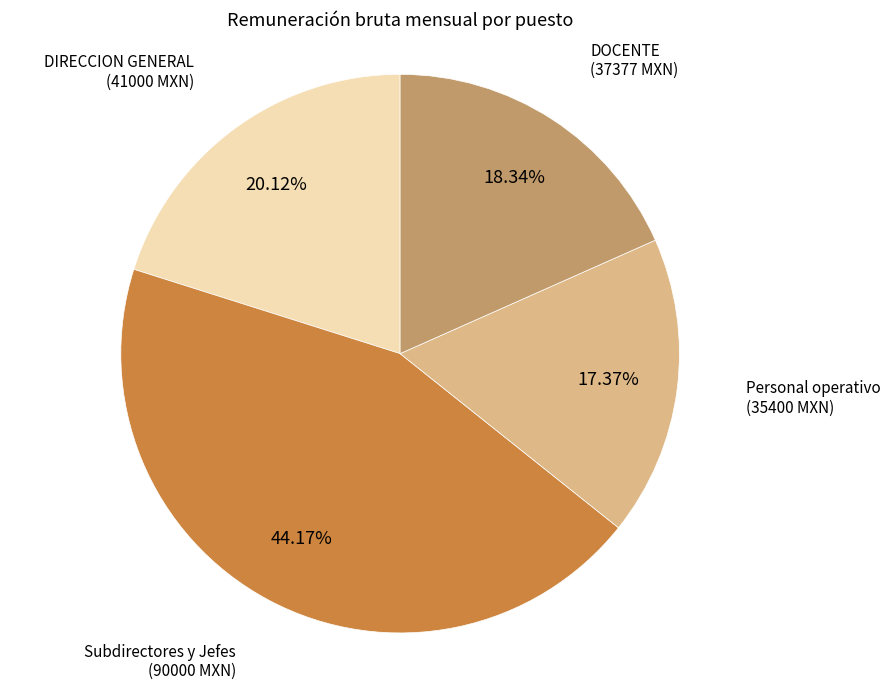

Does any single category account for the majority?

No